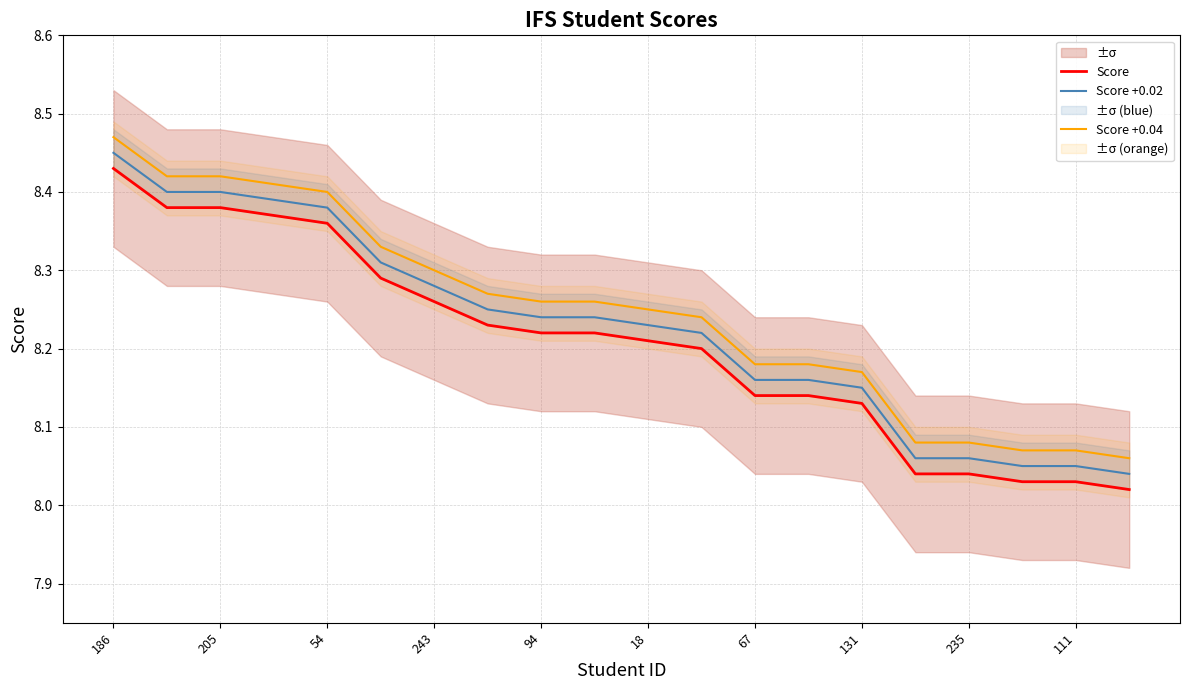

Which label corresponds to the largest value in the chart?

186